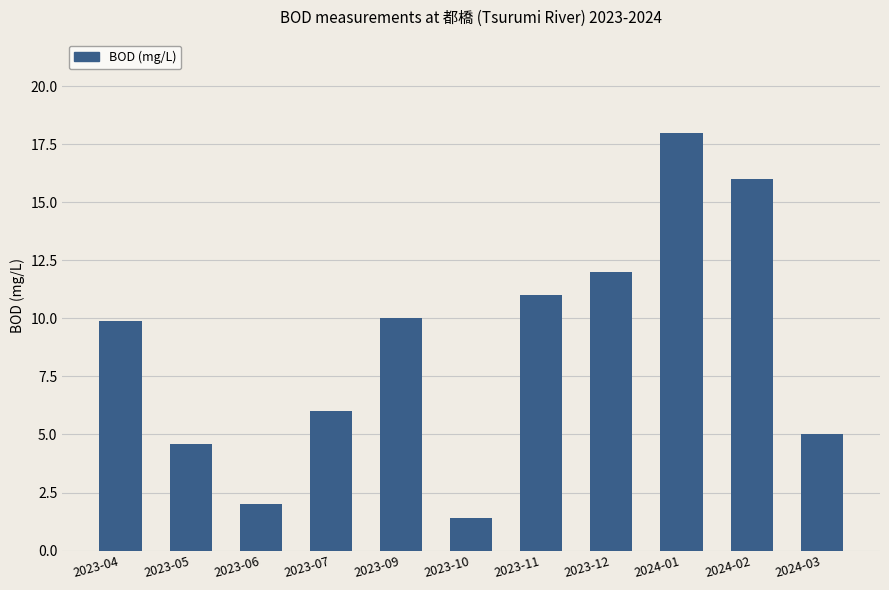

What is the label of the 3rd bar from the left?

2023-06